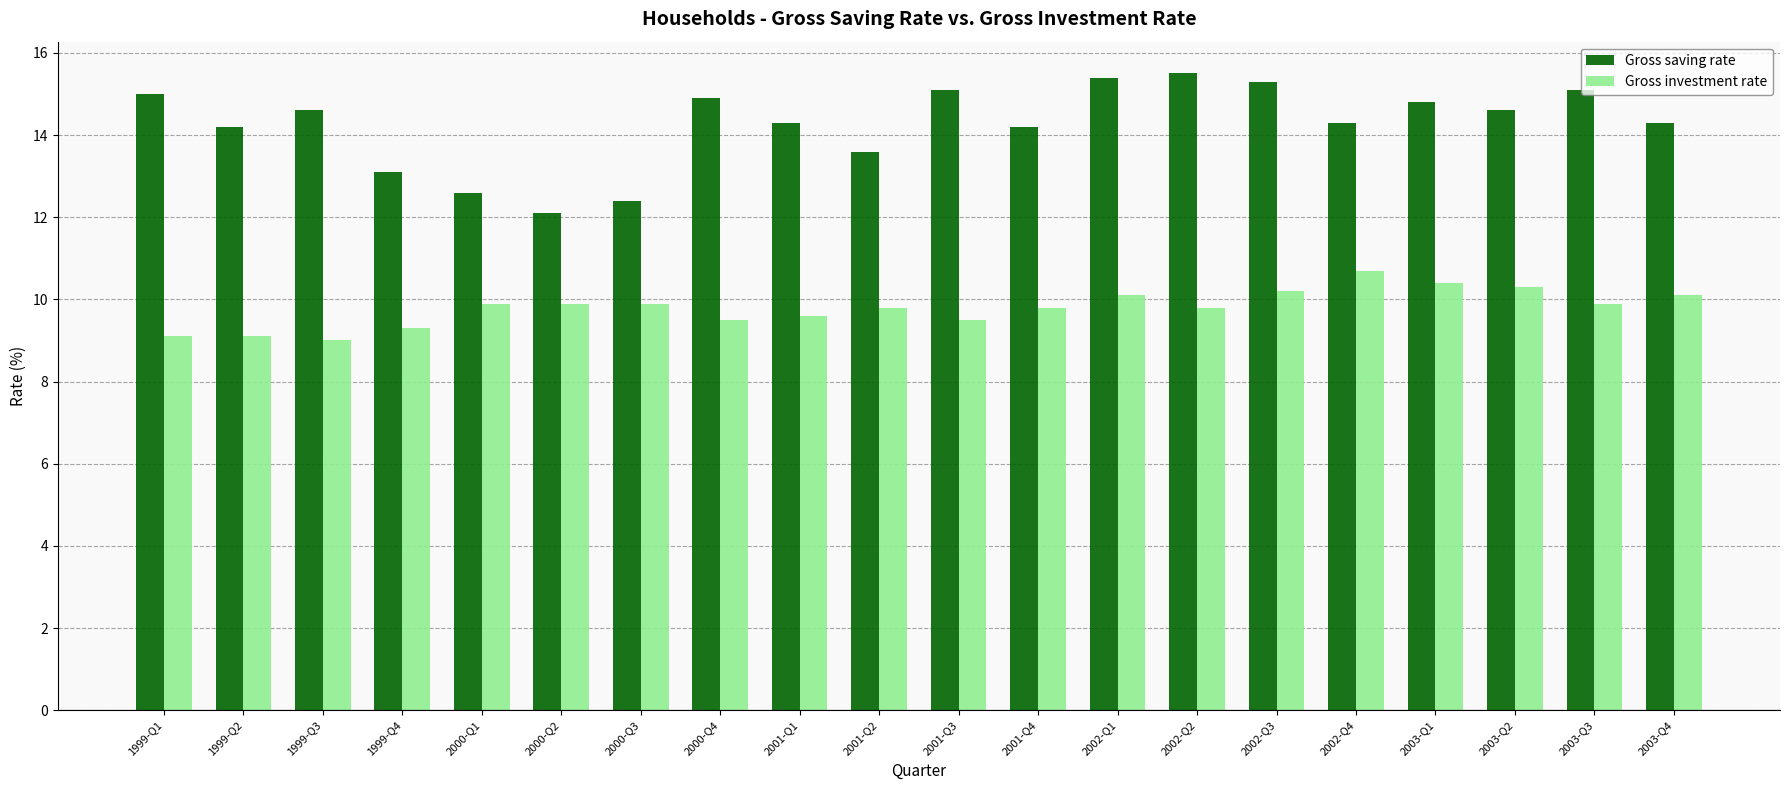

How many data points does each series have?

20